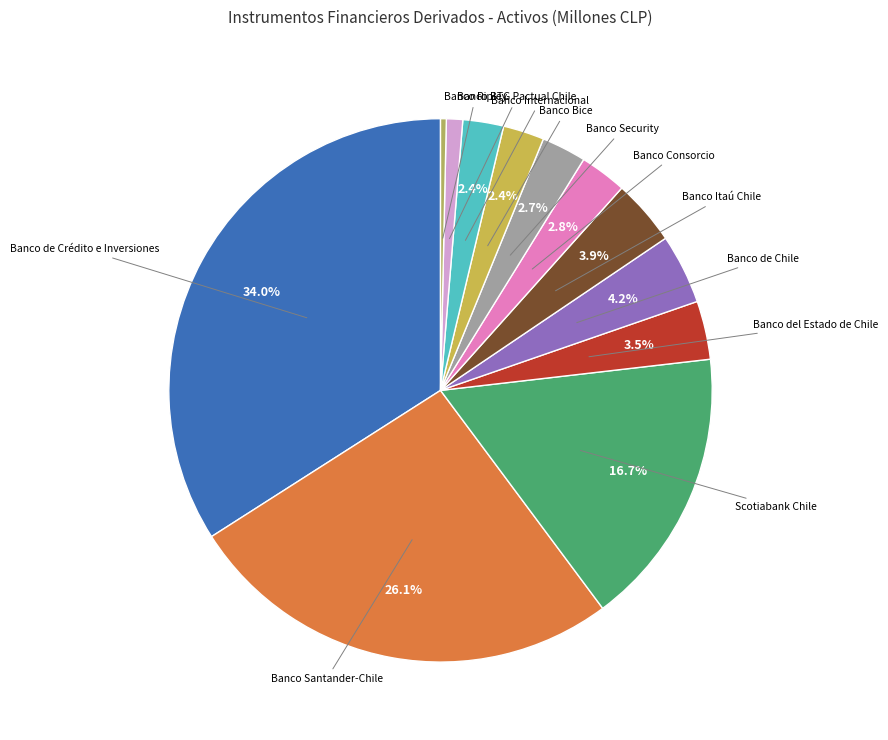

To the nearest percent, what percentage of the pie is Banco Santander-Chile?

26%